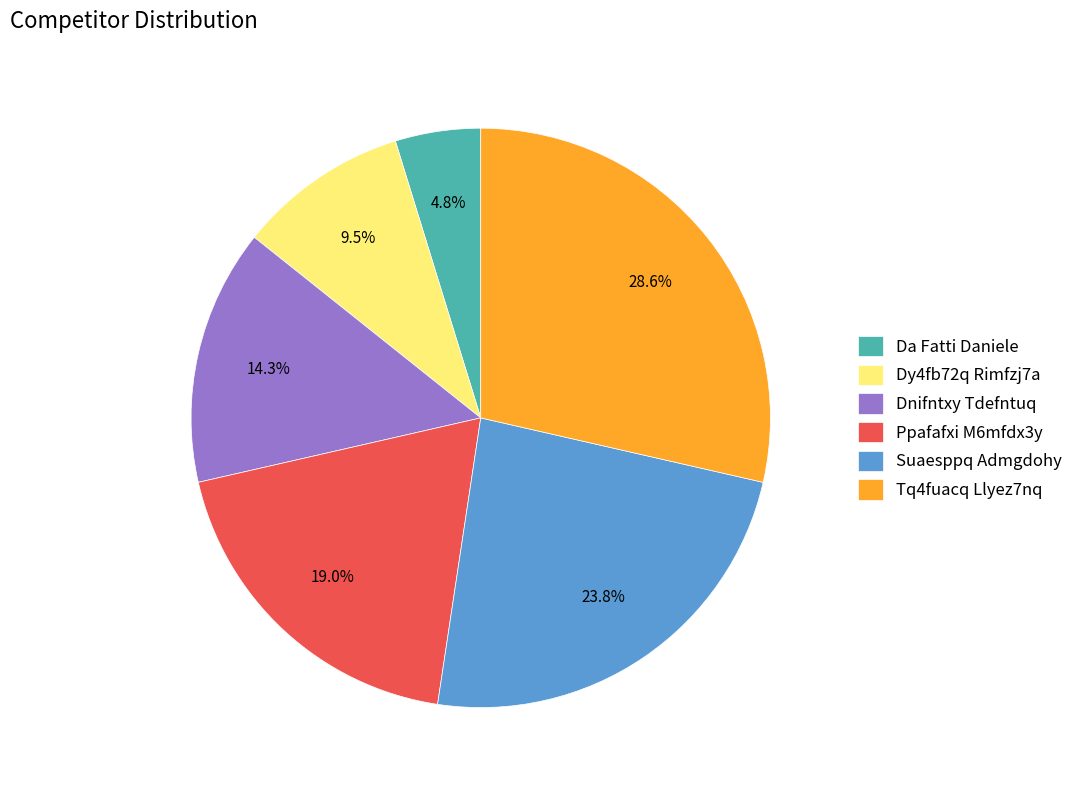

Does Ppafafxi M6mfdx3y account for over 50% of the chart?

No